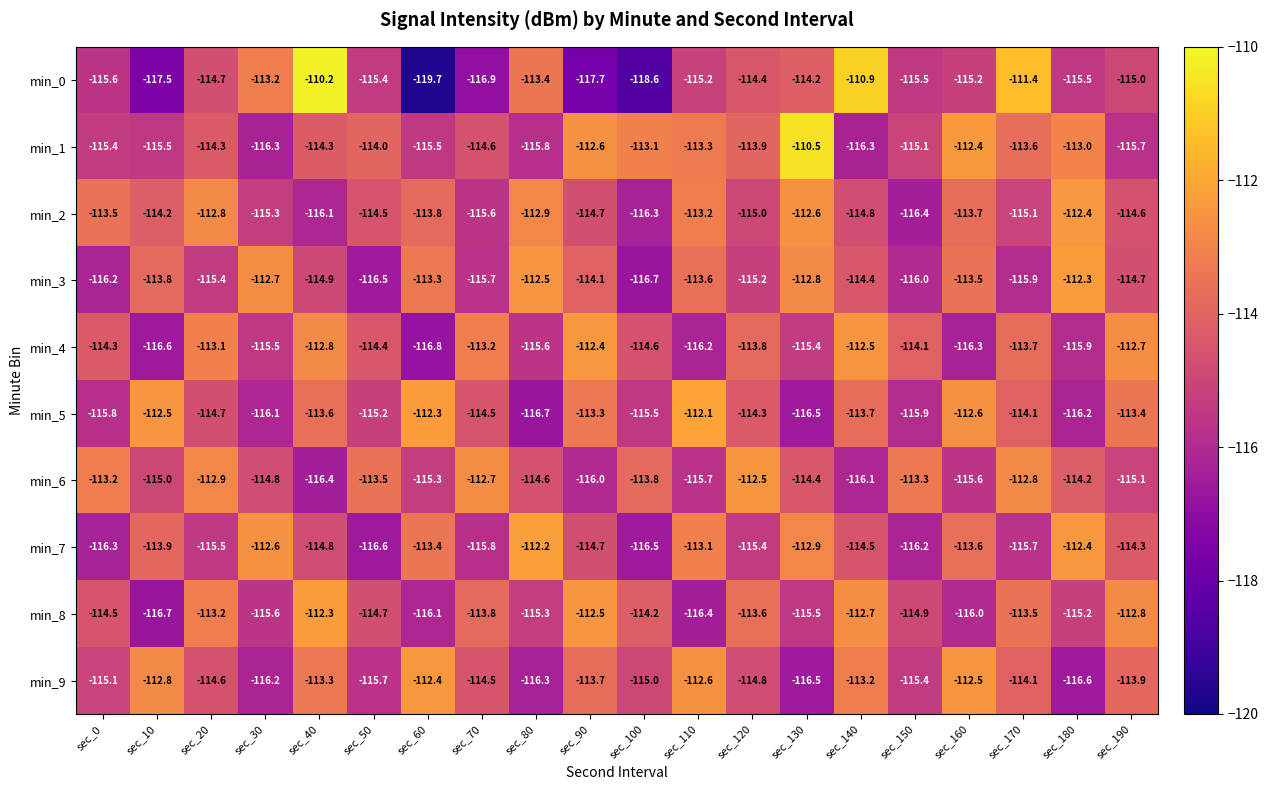

What value does the min_5 series have at sec_70?

-114.5